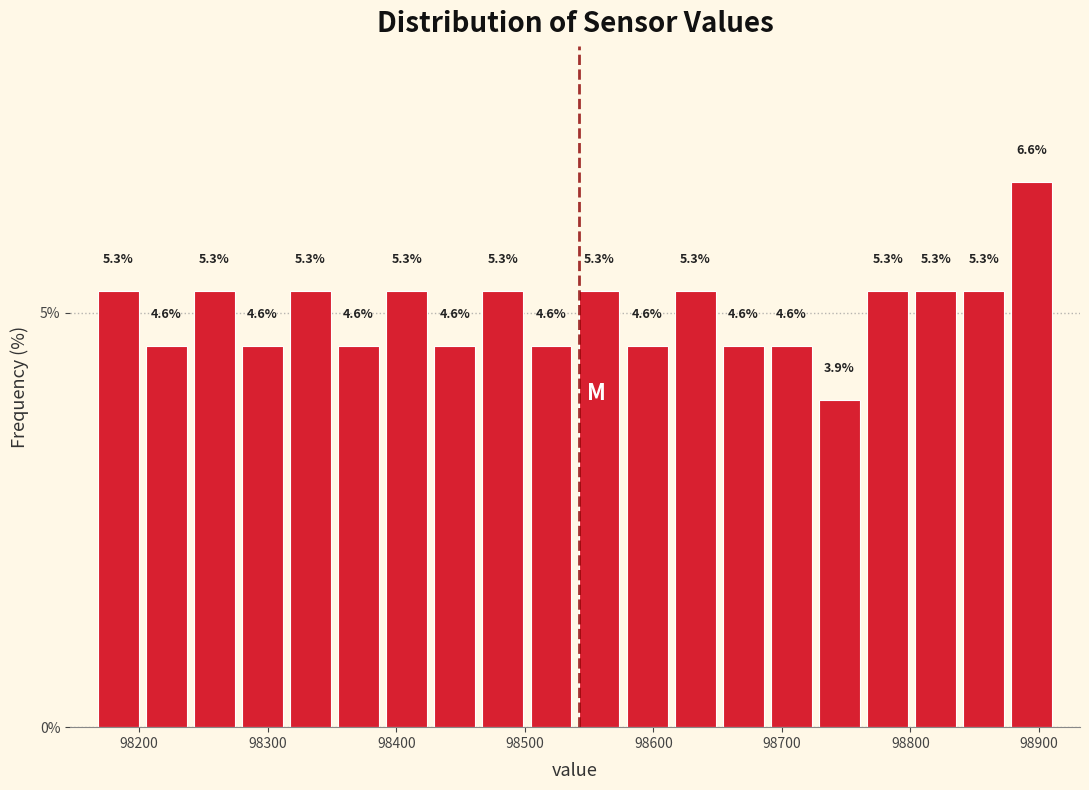

Around what value on the x-axis is the tallest bar? Give the approximate position of its centre, as read against the axis.

98890